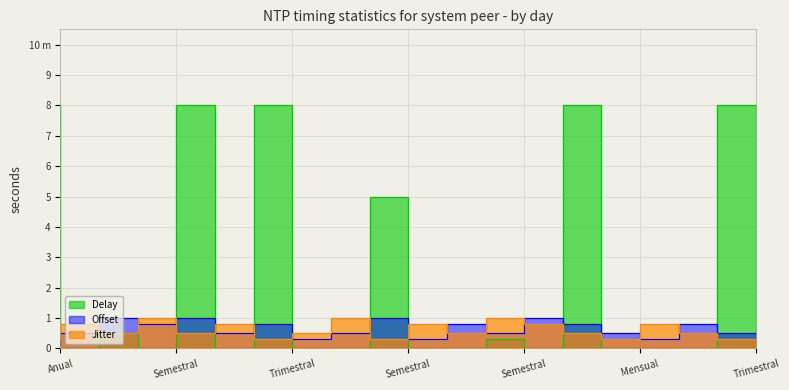

Rank the categories by Offset value from lowest to highest.

Anual, Anual, Trimestral, Mensual, Semestral, Anual, Anual, Semestral, Mensual, Trimestral, Semestral, Trimestral, Semestral, Trimestral, Mensual, Anual, Anual, Semestral, Anual